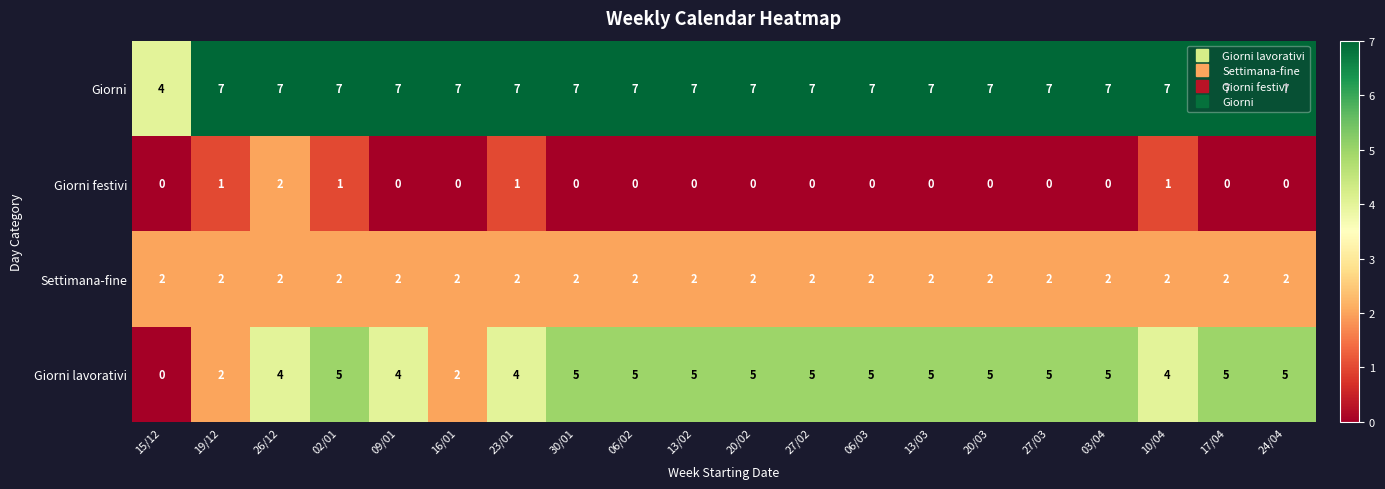

How many data points does each series have?

20